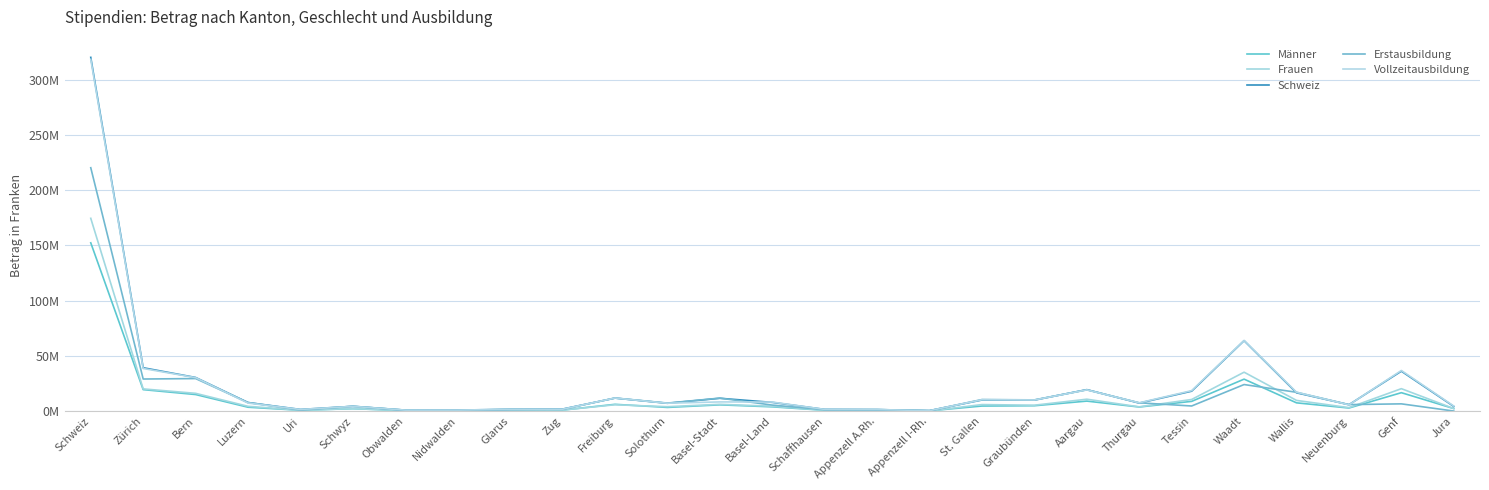

Is this an area chart (filled region under the line)?

No